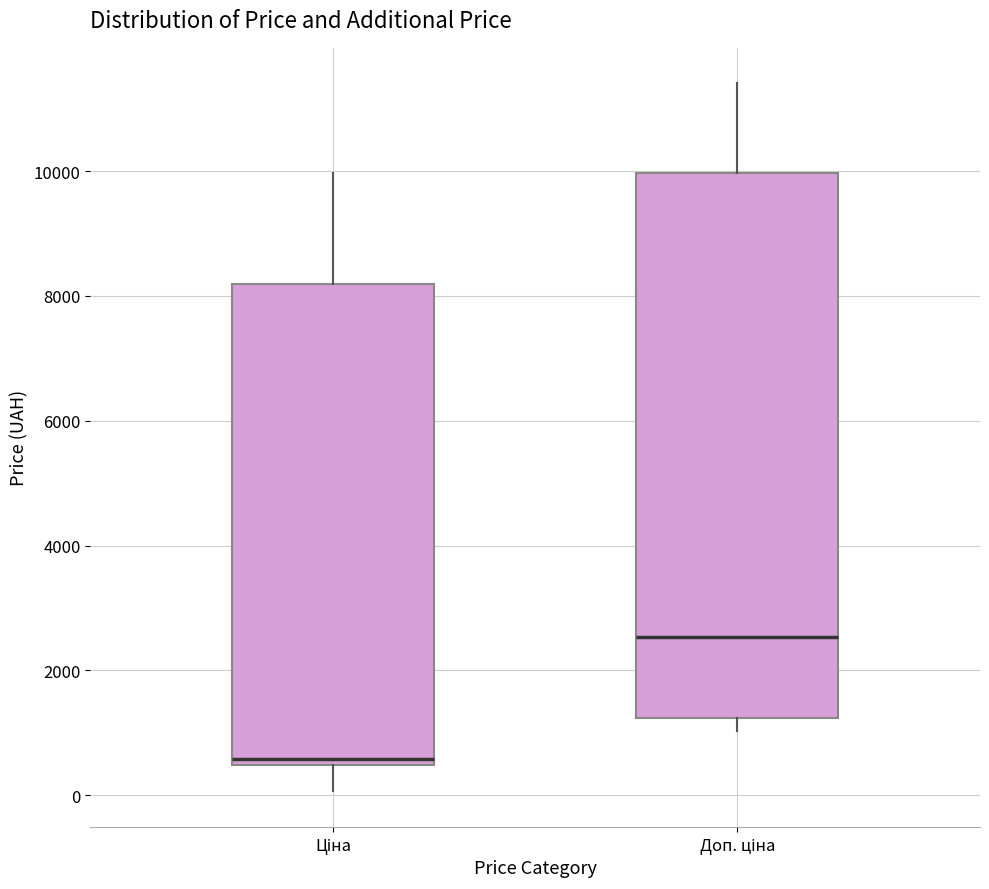

Where does the lower whisker of the box for Доп. ціна end on the y-axis? The values are not printed on the chart, so give them approximately, as read against the axis.

1000